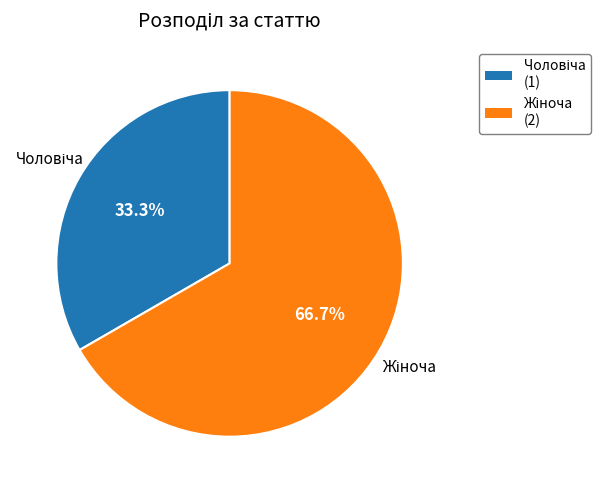

Is there any slice that represents more than half of the pie?

Yes